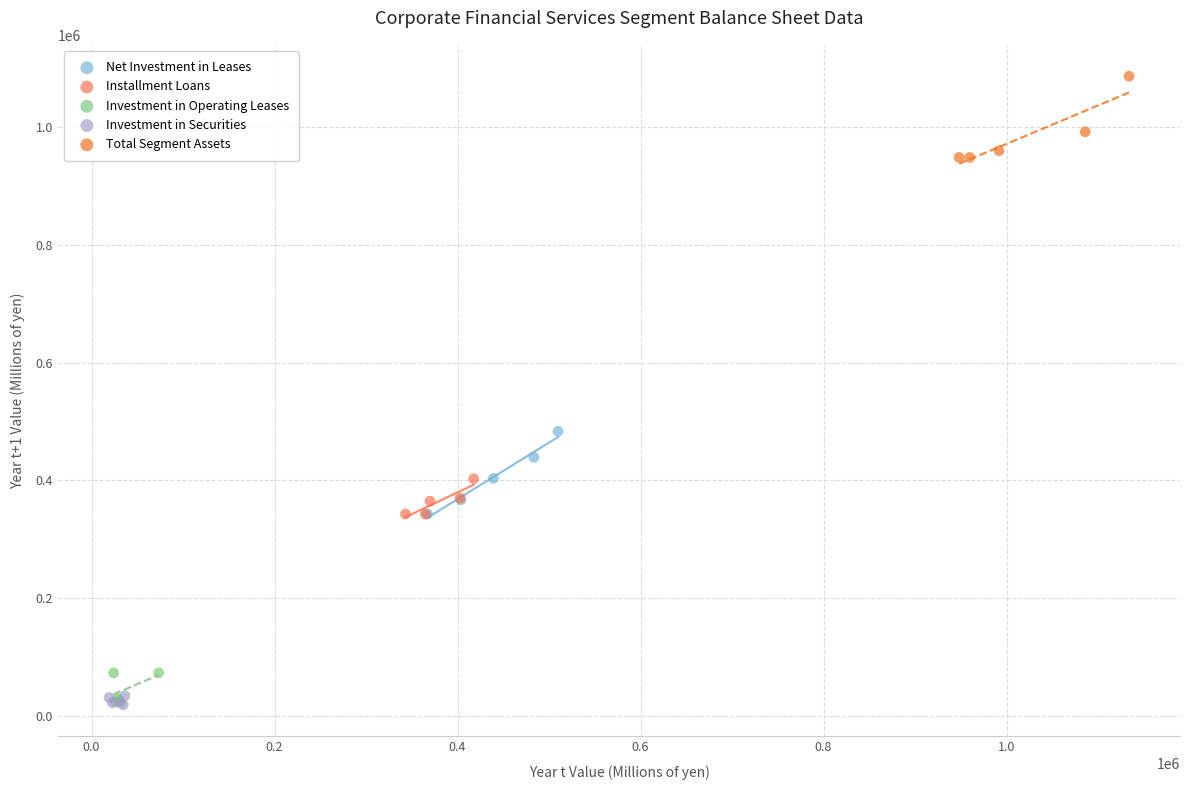

Which series contains the highest Y value?

Total Segment Assets